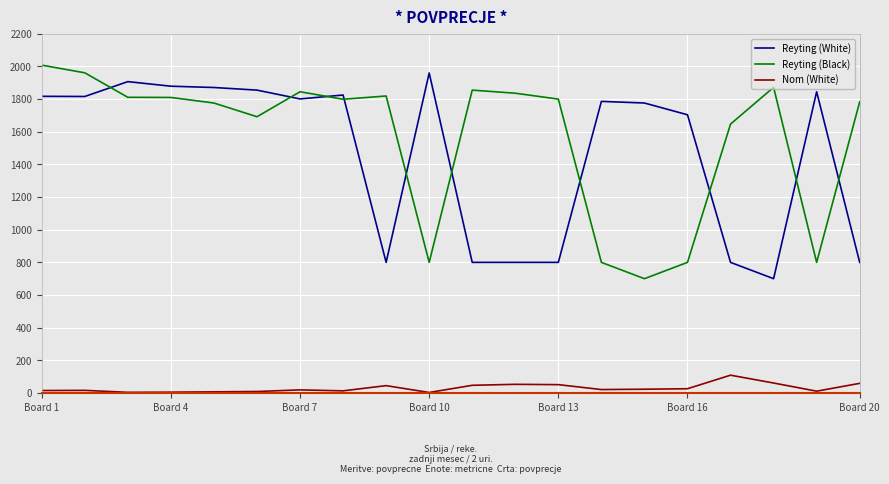

What is the difference between the maximum and second lowest values in the Nom (White) series?

105